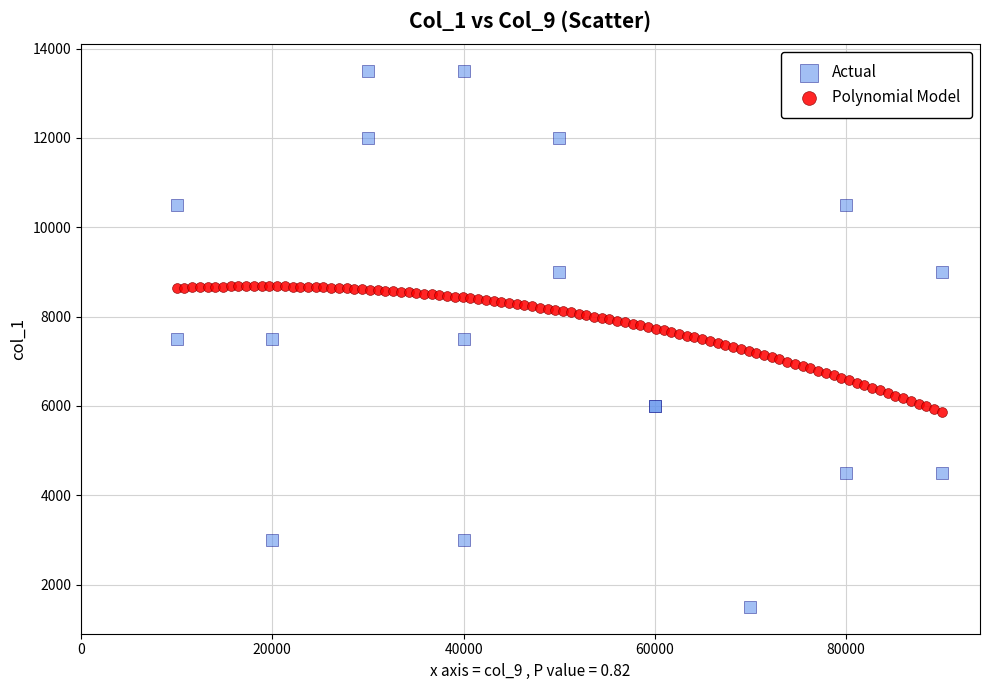

Which series has the widest spread of Y values?

Actual